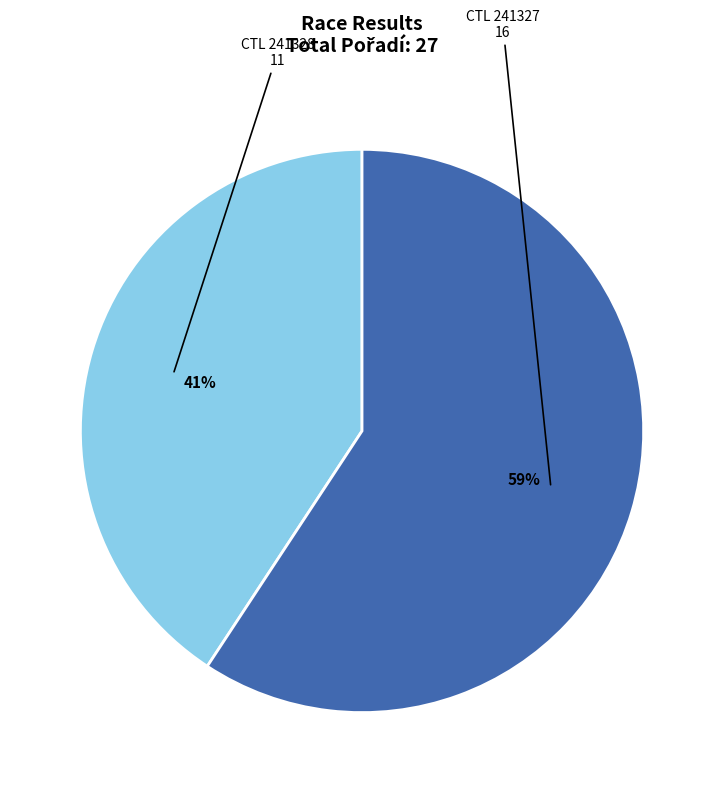

Is there any slice that represents more than half of the pie?

Yes